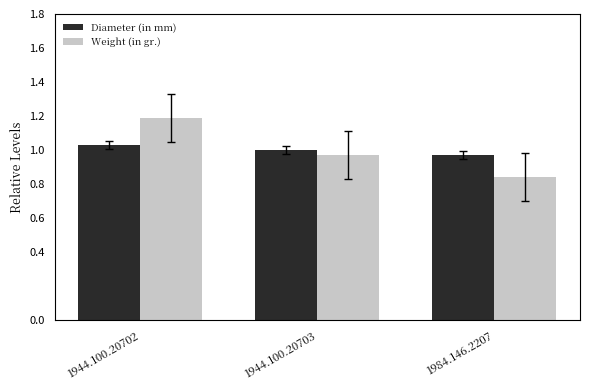

Rank the series at 1984.146.2207 from lowest to highest value.

Weight (in gr.), Diameter (in mm)